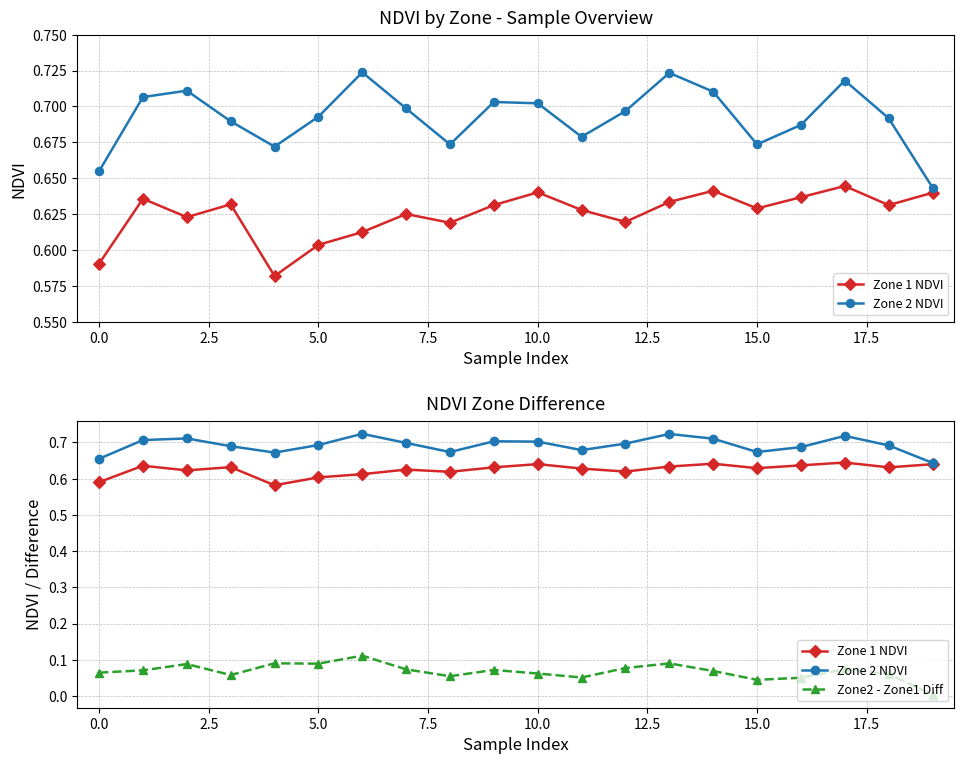

Which has a higher value, 15.0 or 12?

15.0